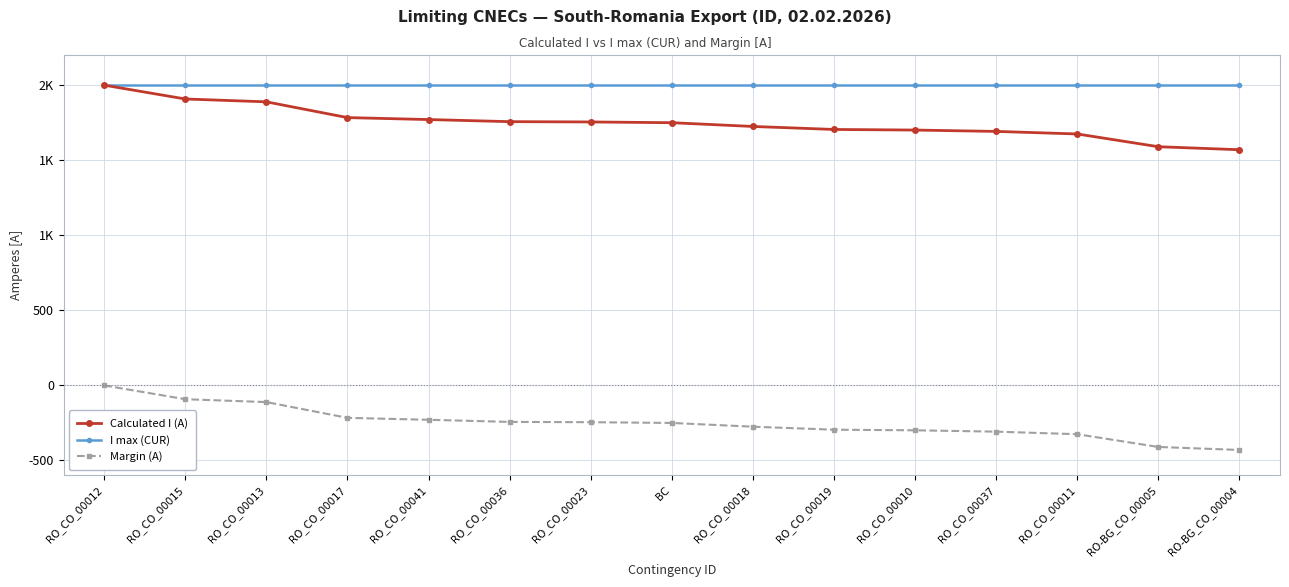

What are all the series names shown in the legend?

Calculated I (A), I max (CUR), Margin (A)